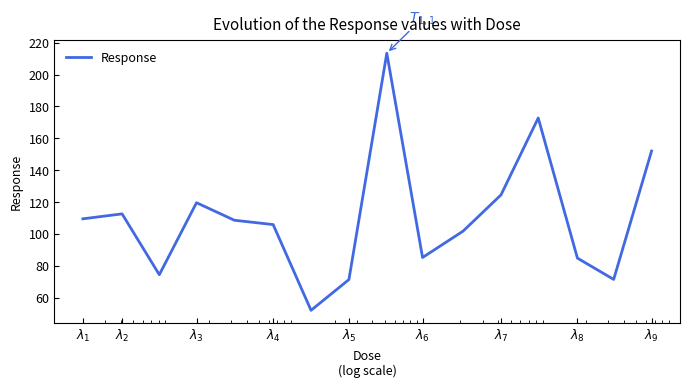

What is the minimum value shown in the chart?

52.3